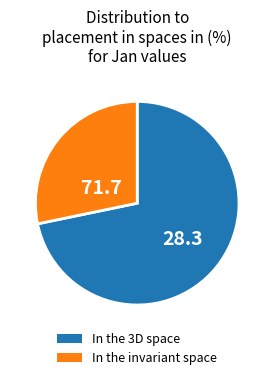

Is there any slice that represents more than half of the pie?

Yes